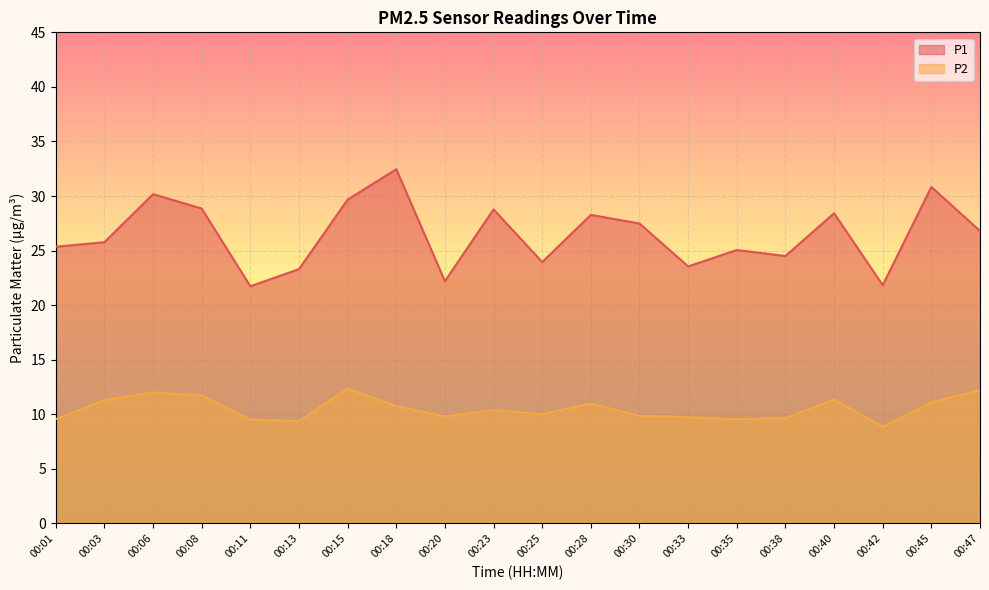

How many categories are shown in the chart?

20